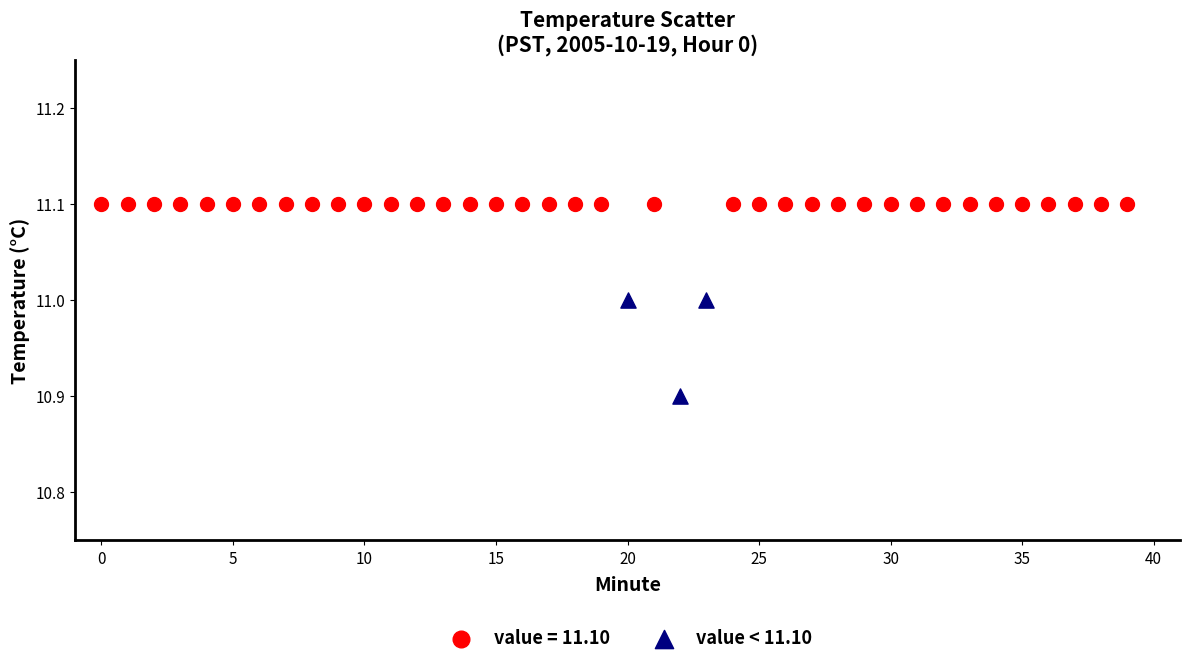

Which series reaches the minimum Y coordinate?

value < 11.10